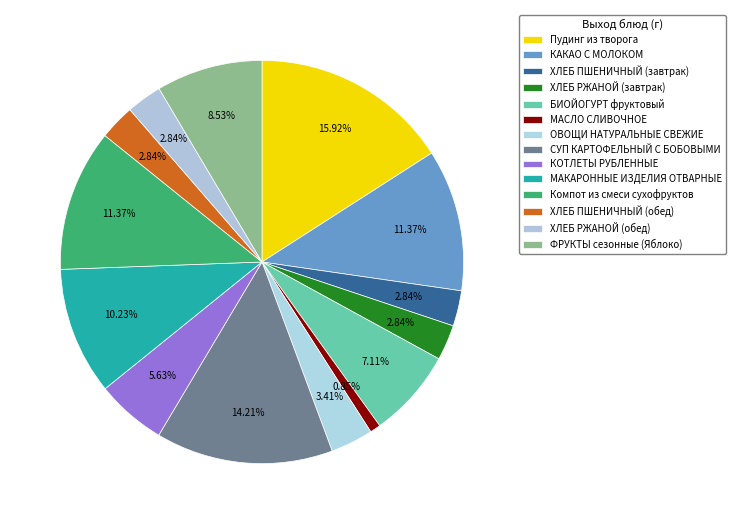

The Компот из смеси сухофруктов slice represents 19% of the pie. True or false?

False